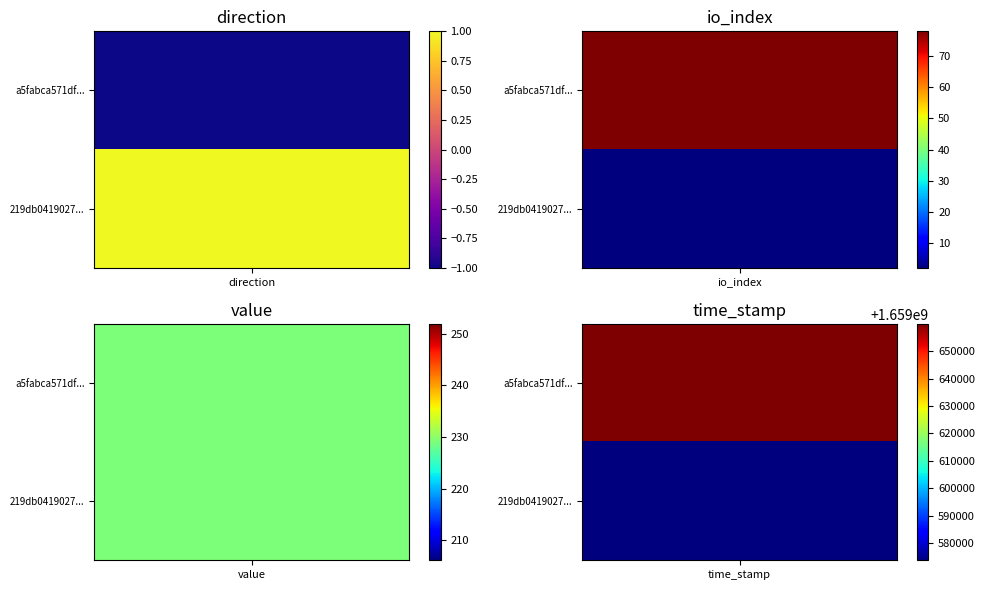

Reading right to left, list all the values displayed in this chart.

a5fabca571df342b3907de667cc18d991add921: 1659659924.0	229.0	78.0	-1.0
219db0419027269e6dfaa9abbea70c07a44e8a8: 1659573811.0	229.0	2.0	1.0